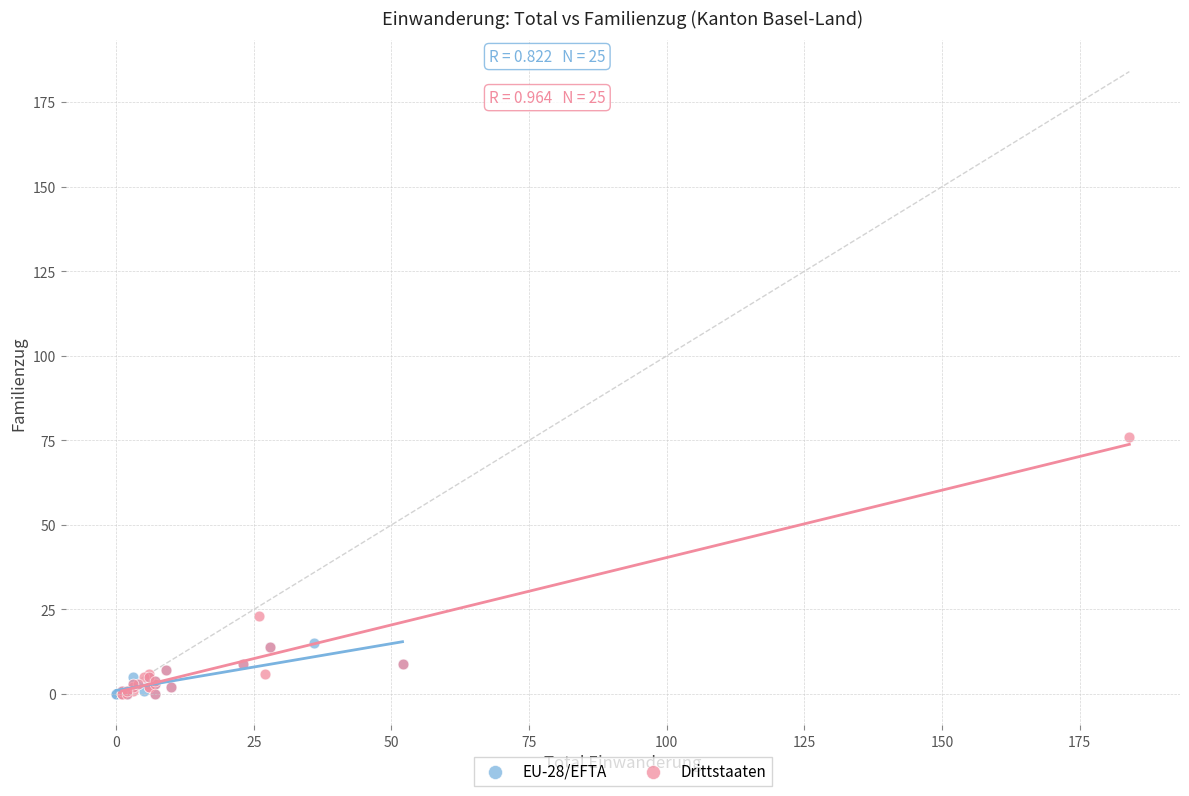

What are all the series names shown in the legend?

EU-28/EFTA, Drittstaaten